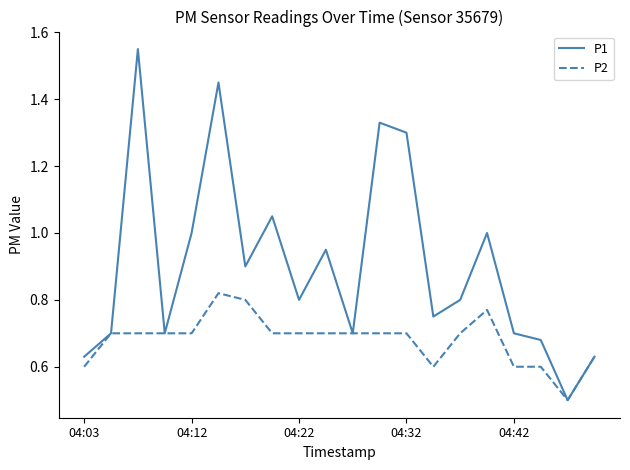

Which series has the widest spread of values?

P1